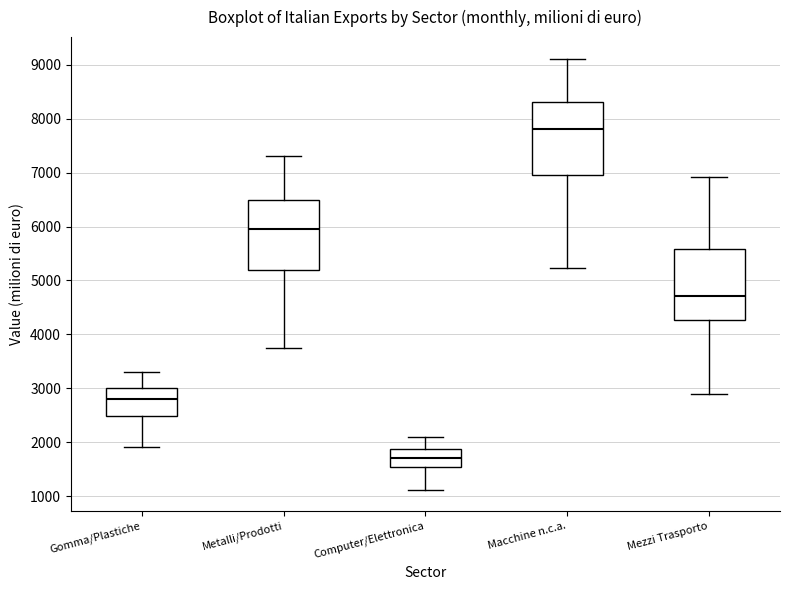

Reading left to right, read every box against the y-axis: the position of its median line, the range the box covers, and the ends of its whiskers. The values are not printed on the chart, so give them approximately, as read against the axis.

Gomma/Plastiche: median 2800, box 2500 to 3000, whiskers 1900 to 3300
Metalli/Prodotti: median 6000, box 5200 to 6500, whiskers 3700 to 7300
Computer/Elettronica: median 1700, box 1500 to 1900, whiskers 1100 to 2100
Macchine n.c.a.: median 7800, box 7000 to 8300, whiskers 5200 to 9100
Mezzi Trasporto: median 4700, box 4300 to 5600, whiskers 2900 to 6900